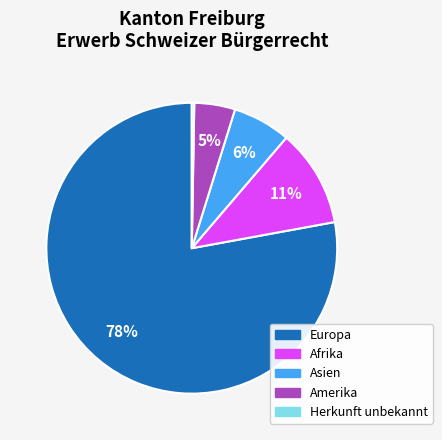

To the nearest percent, what is the average slice percentage?

20%